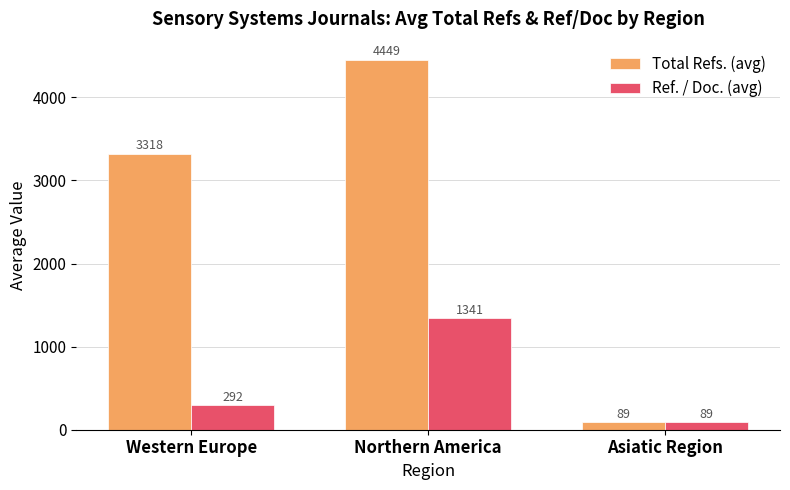

List the series in order of their overall mean, lowest first.

Ref. / Doc. (avg), Total Refs. (avg)